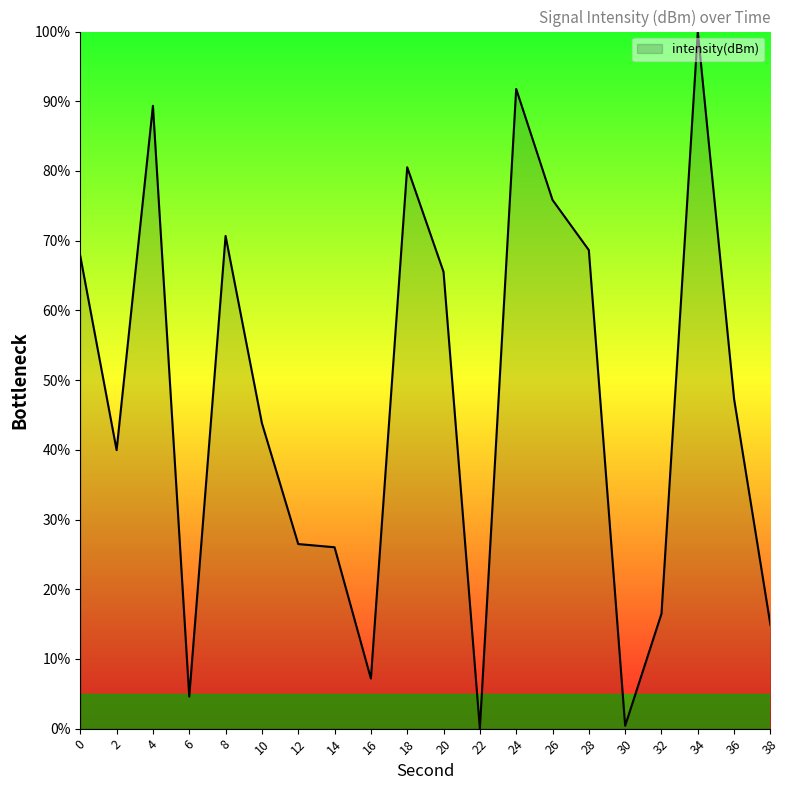

Count the number of values greater than 47.

10